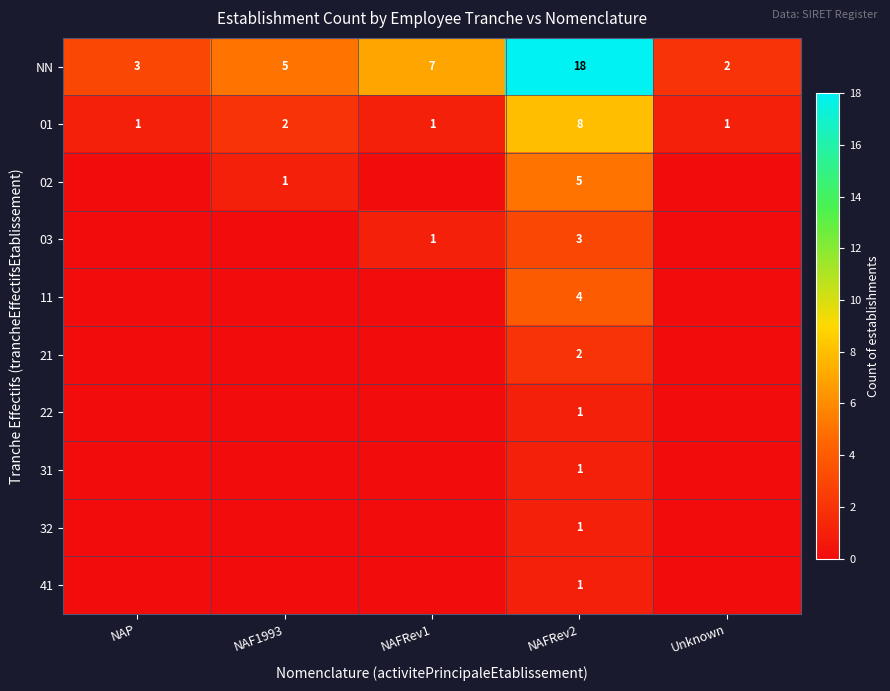

Where is 01 nearest to the value 4?

NAF1993